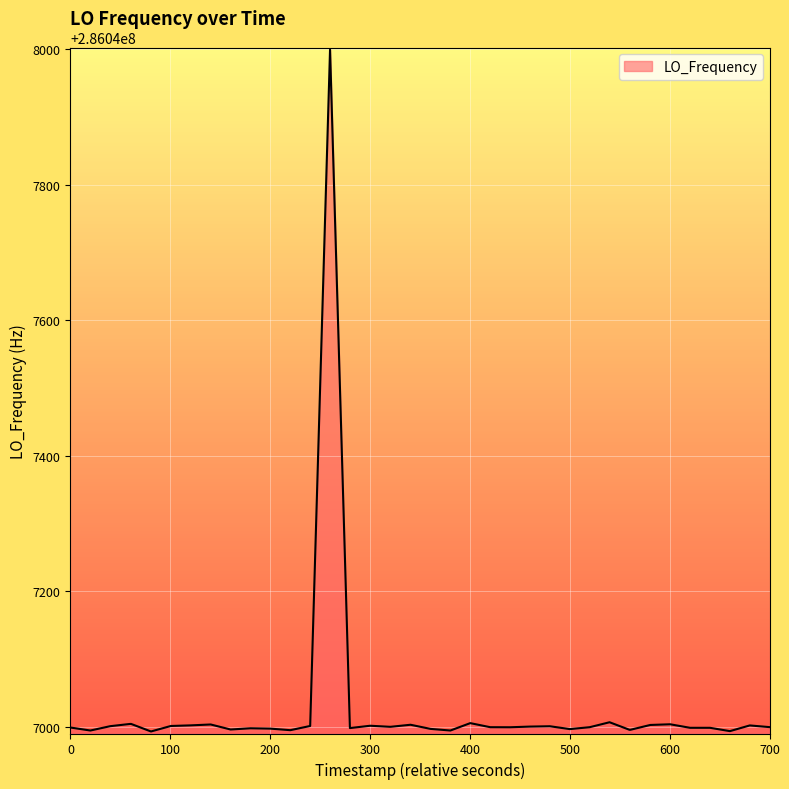

What is the minimum value shown in the chart?

286046993.5